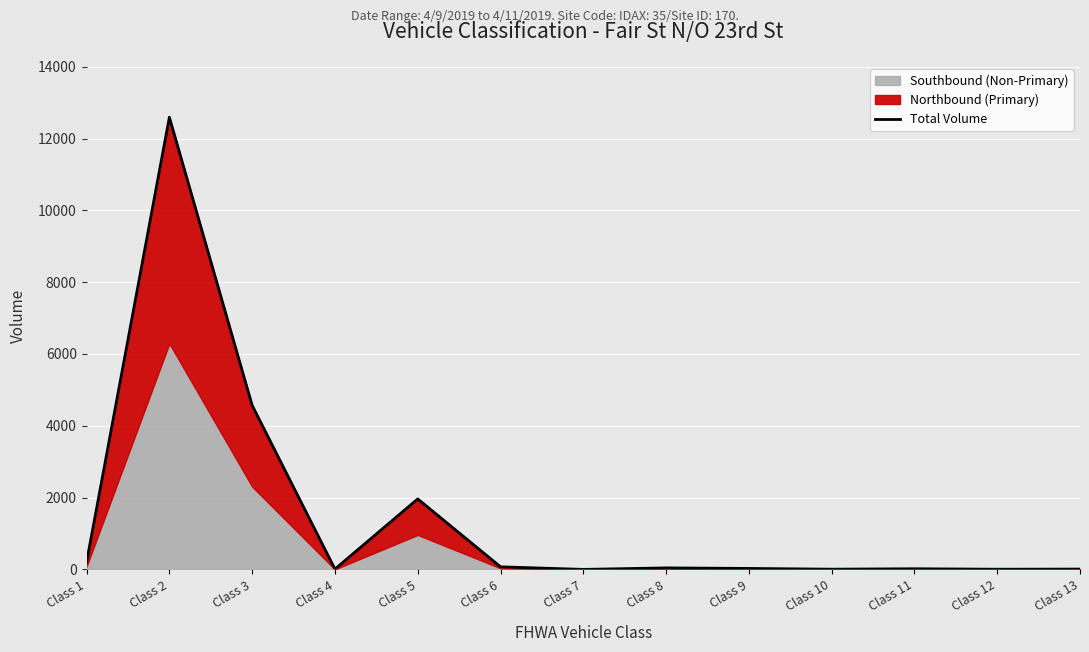

What is the ratio of the value at Class 4 to the value at Class 6?

0.1